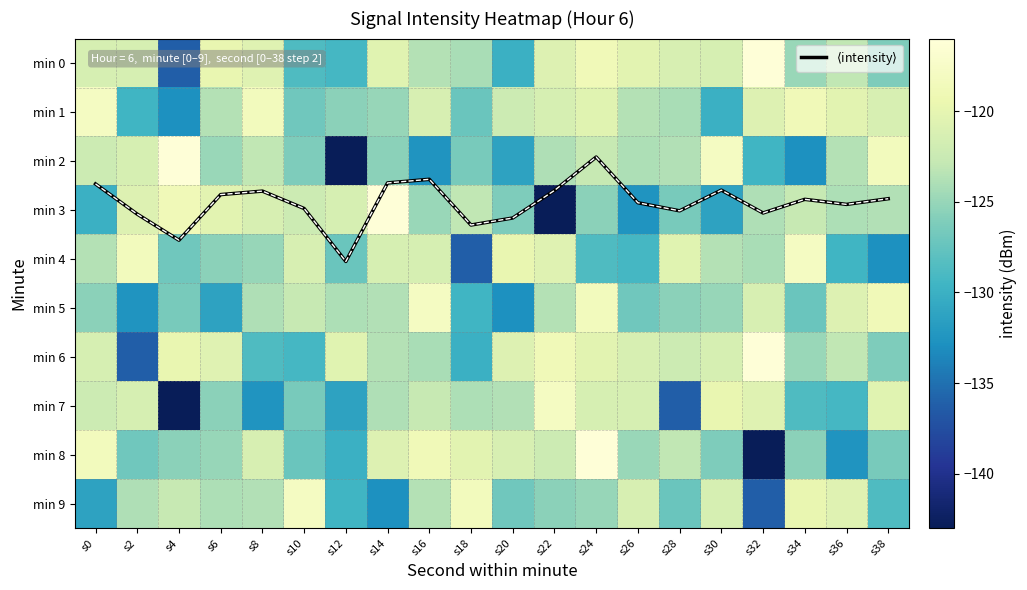

The value of min 4 at s16 is -65.2. True or false?

False